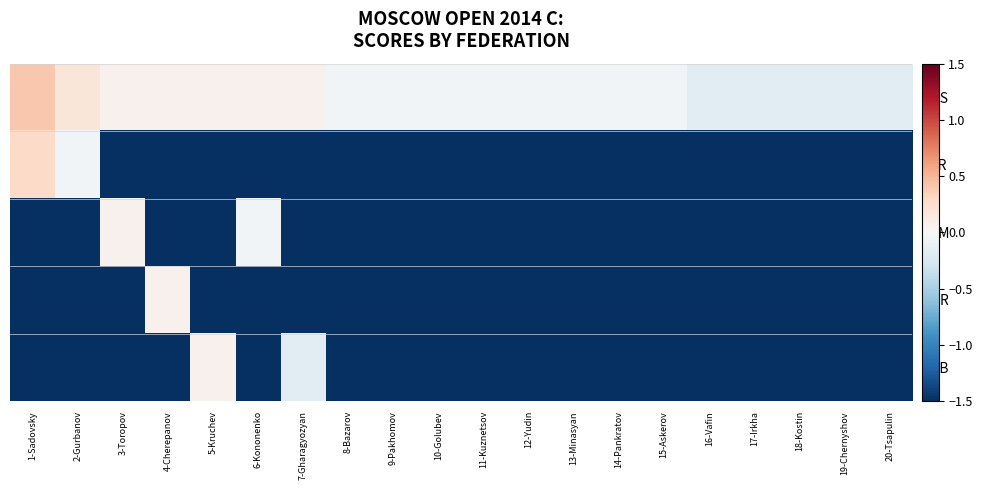

What is the maximum value shown in the chart?

0.4